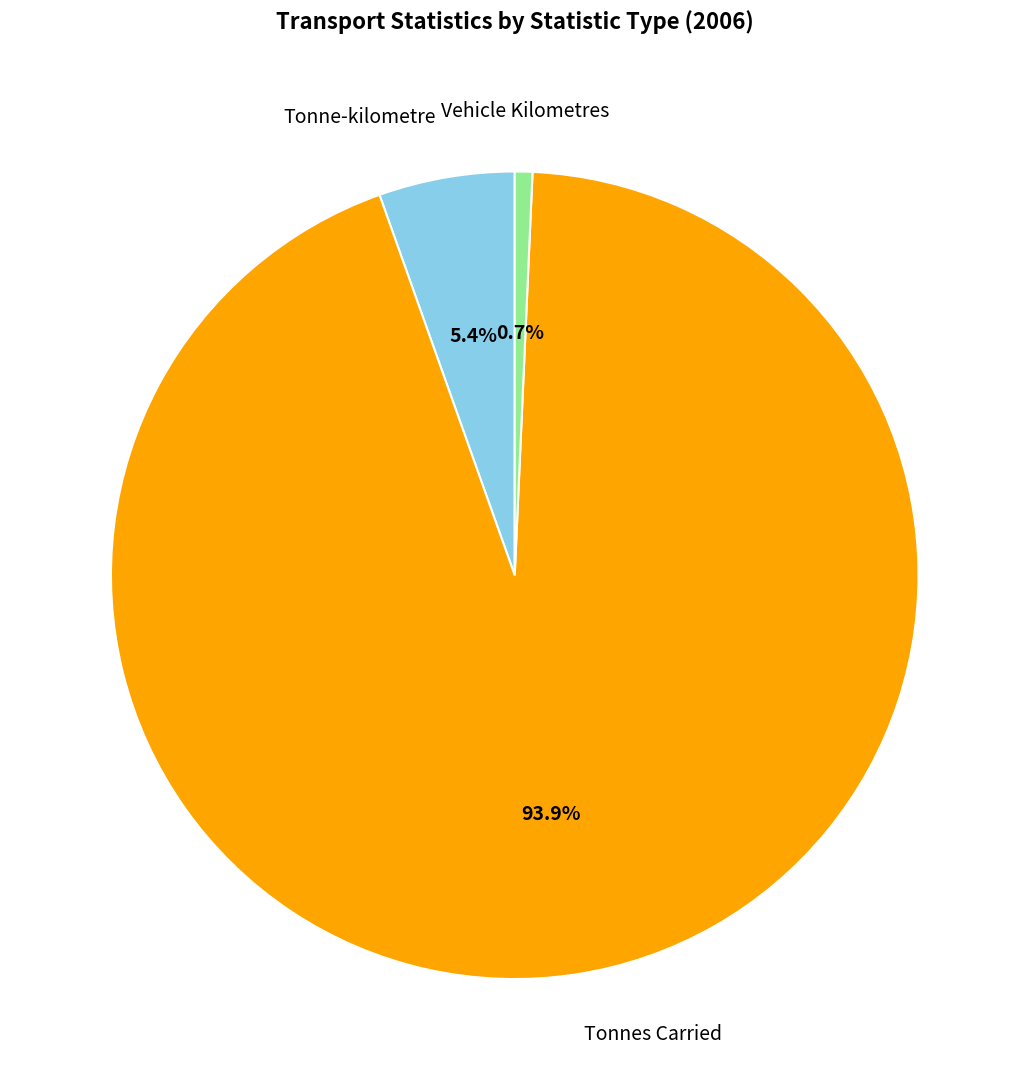

How many slices are in this pie chart?

3